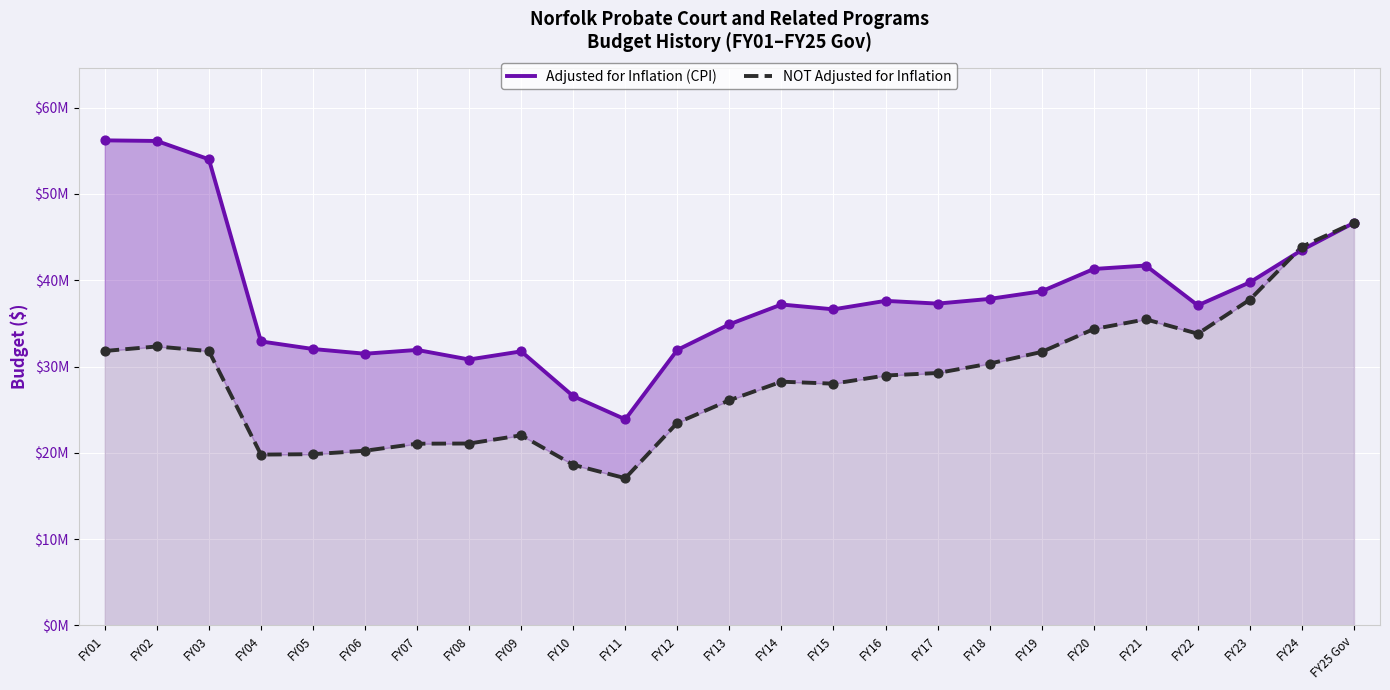

At which category is the sum across all series the highest?

FY25 Gov